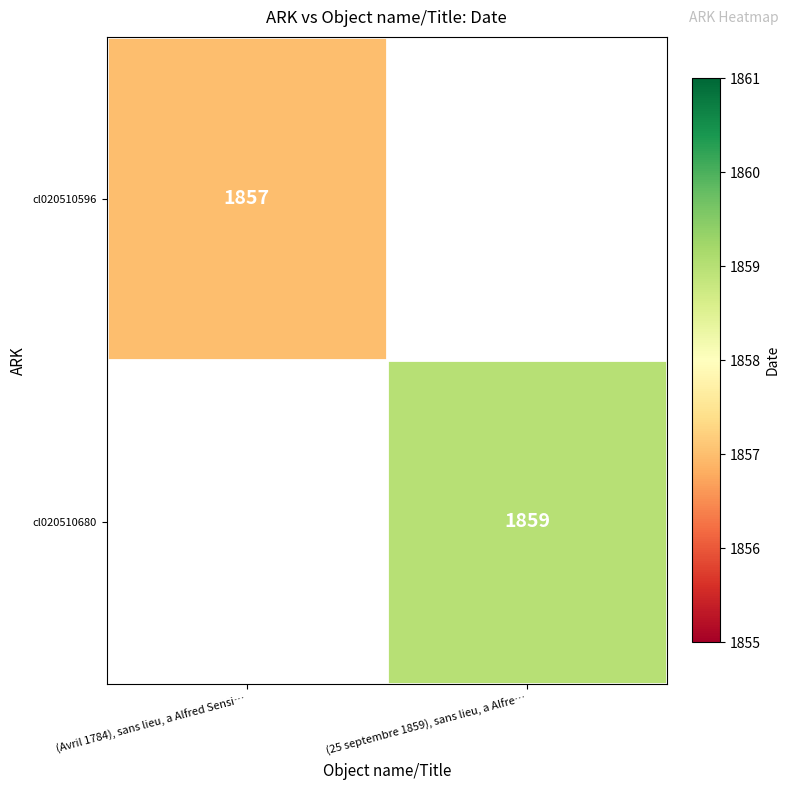

The value of cl020510680 at (25 septembre 1859), sans lieu, a Alfre… is 2525. True or false?

False